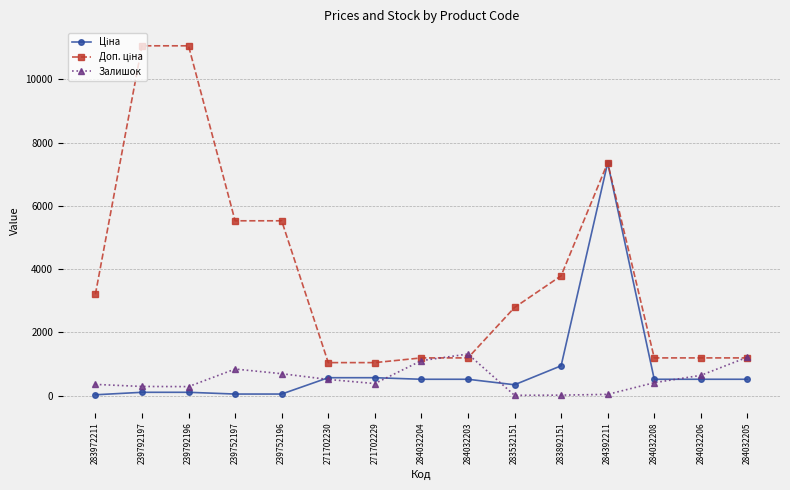

At which label is Залишок closest to 667?

284032206